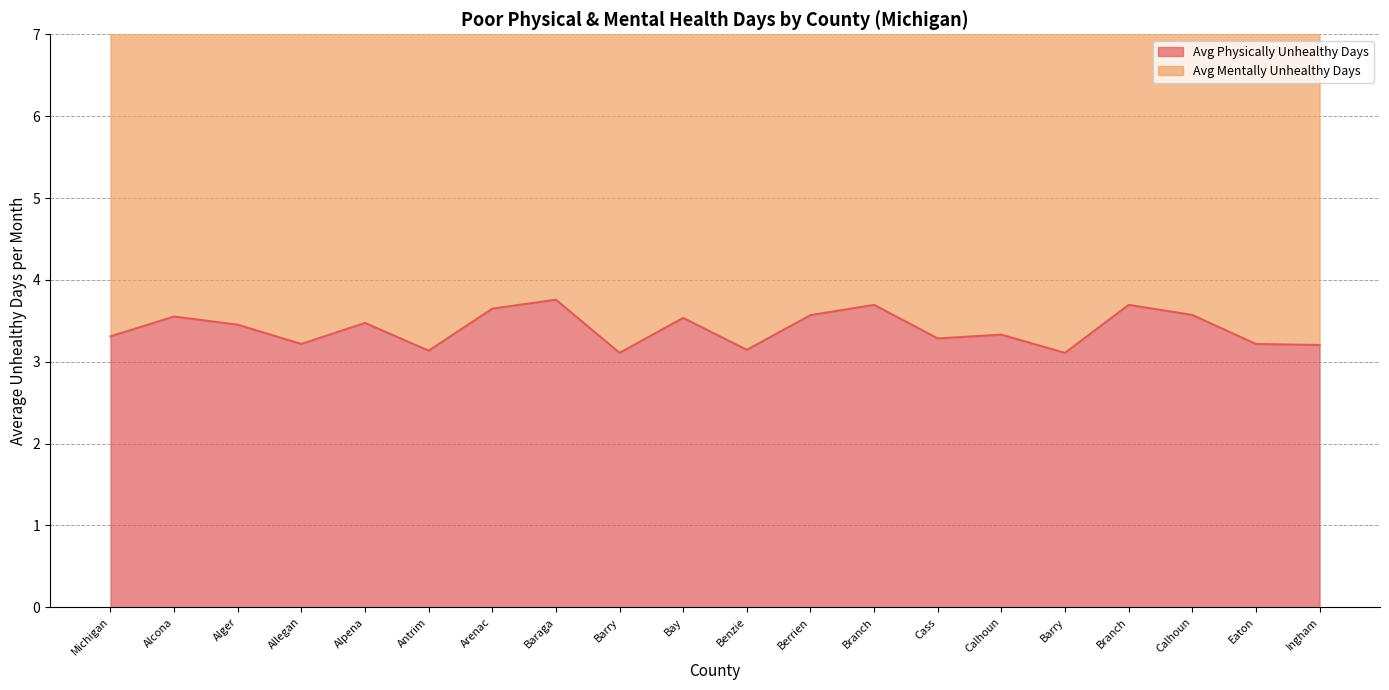

Which has a higher value, Bay or Baraga?

Baraga